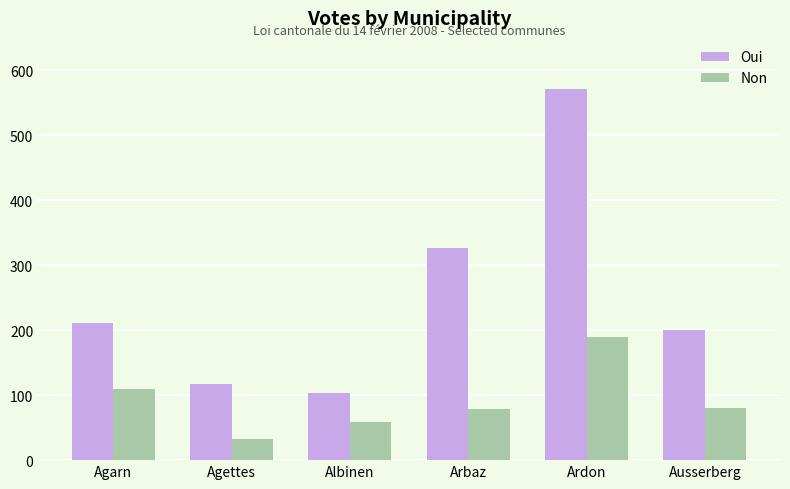

How many bars are there in total?

12